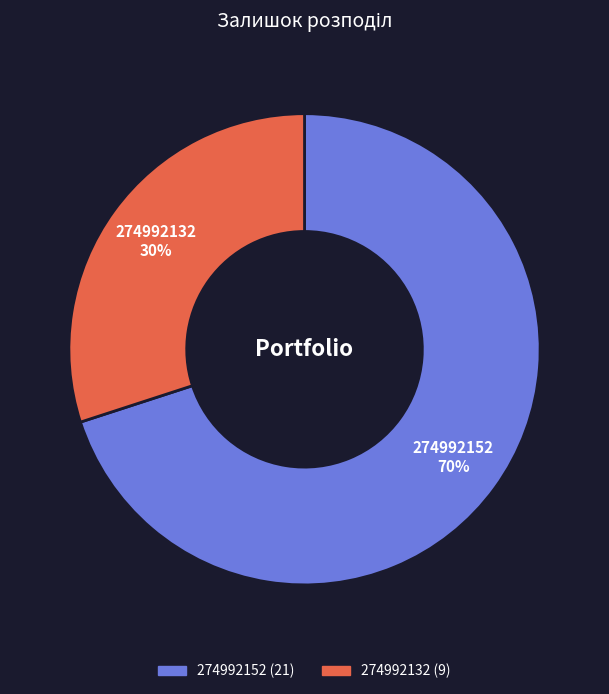

Which category has the smallest portion of the pie?

274992132